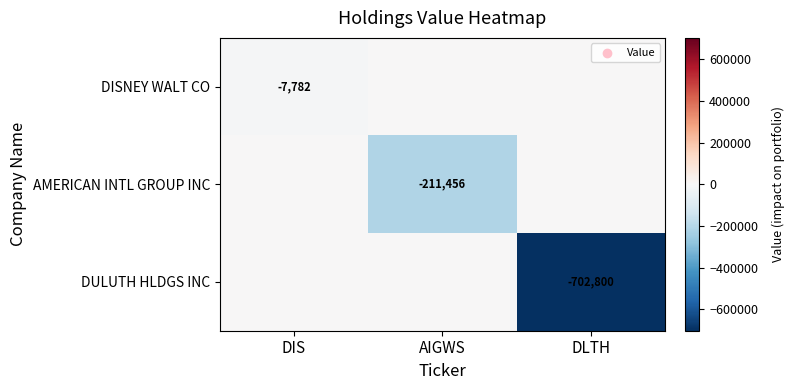

The value of AMERICAN INTL GROUP INC at AIGWS is -211456. True or false?

True